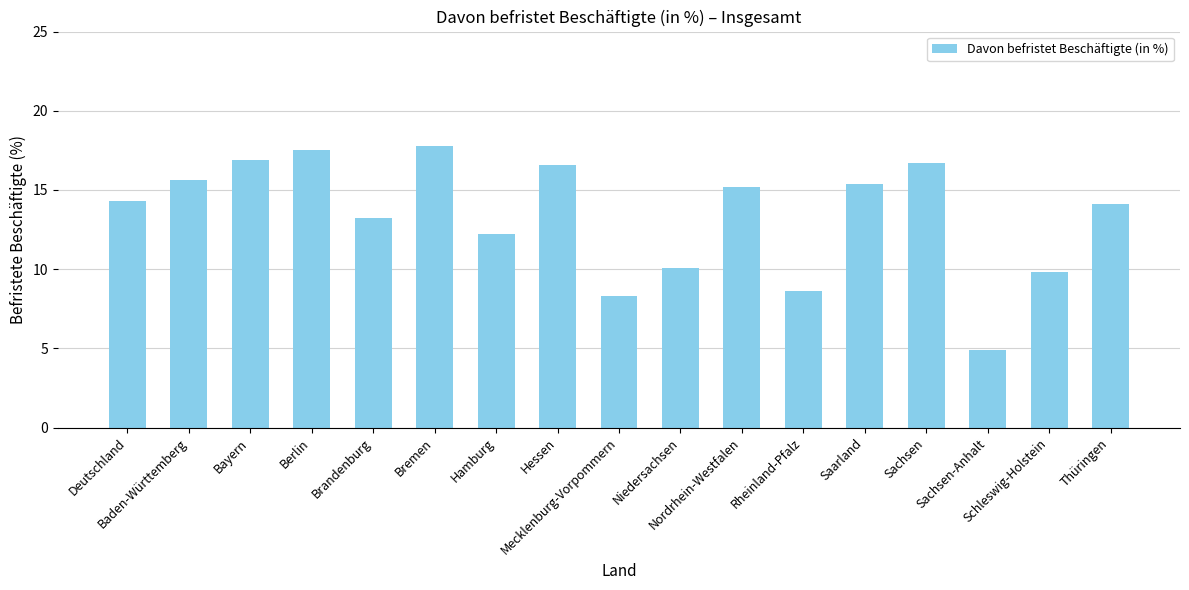

What is the value of the 11th bar from the left?

15.2